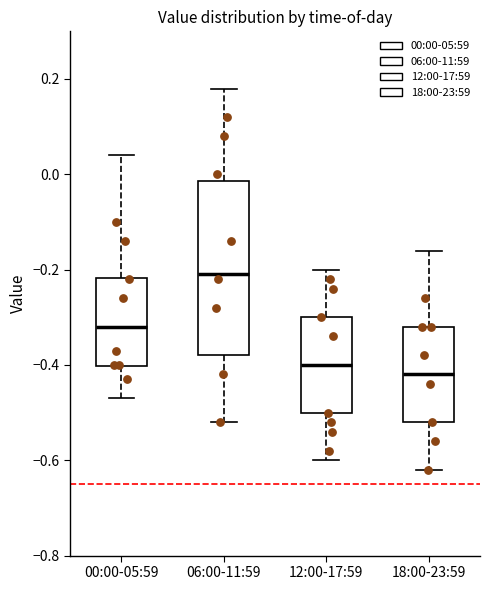

Where is the upper edge of the box for 06:00-11:59 on the y-axis? The values are not printed on the chart, so give them approximately, as read against the axis.

-0.02